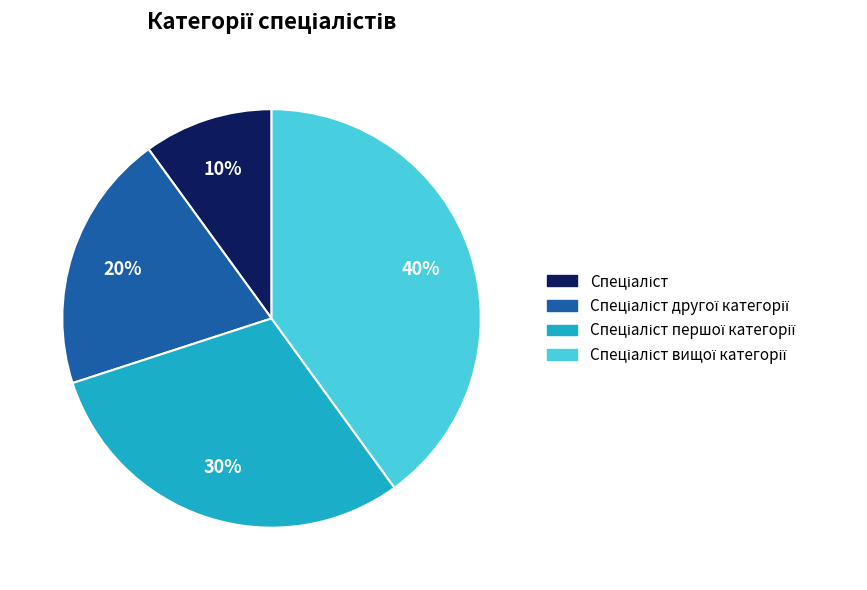

To the nearest percent, what is the difference between the largest and smallest slice percentages?

30%